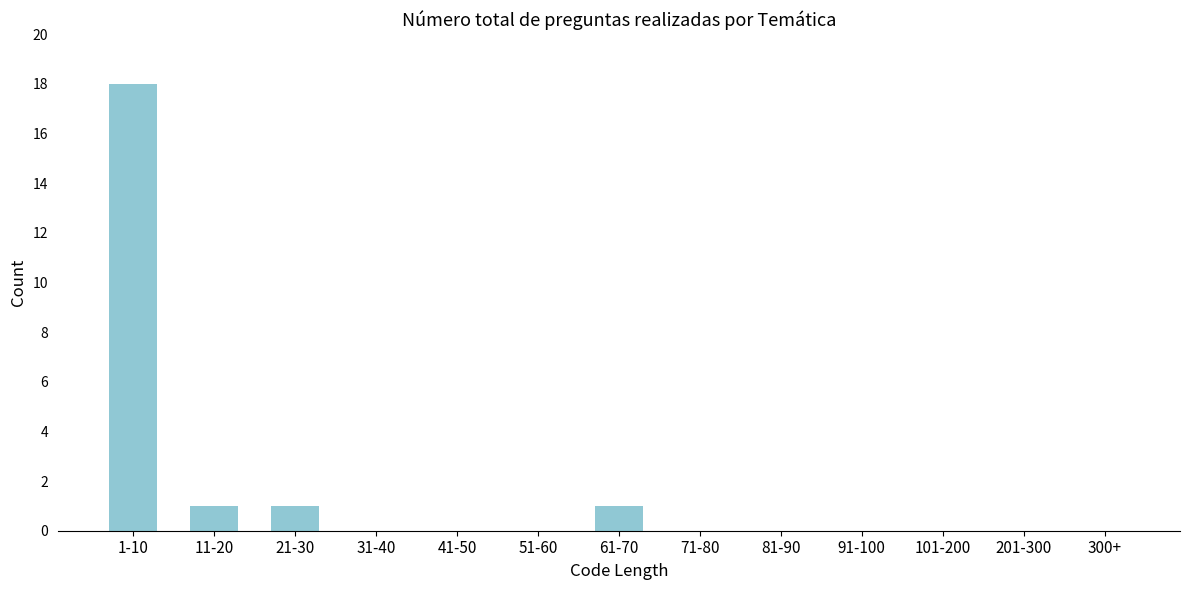

Reading left to right, extract all data points from this chart.

1-10=18	11-20=1	21-30=1	31-40=0	41-50=0	51-60=0	61-70=1	71-80=0	81-90=0	91-100=0	101-200=0	201-300=0	300+=0